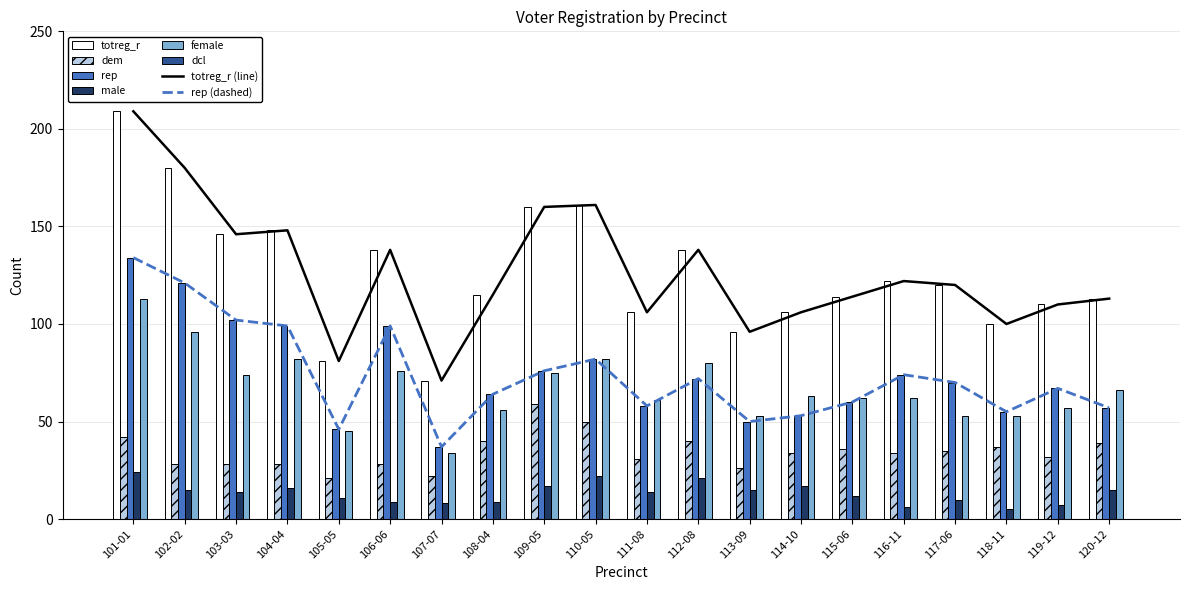

What is the label of the 9th bar from the right?

112-08